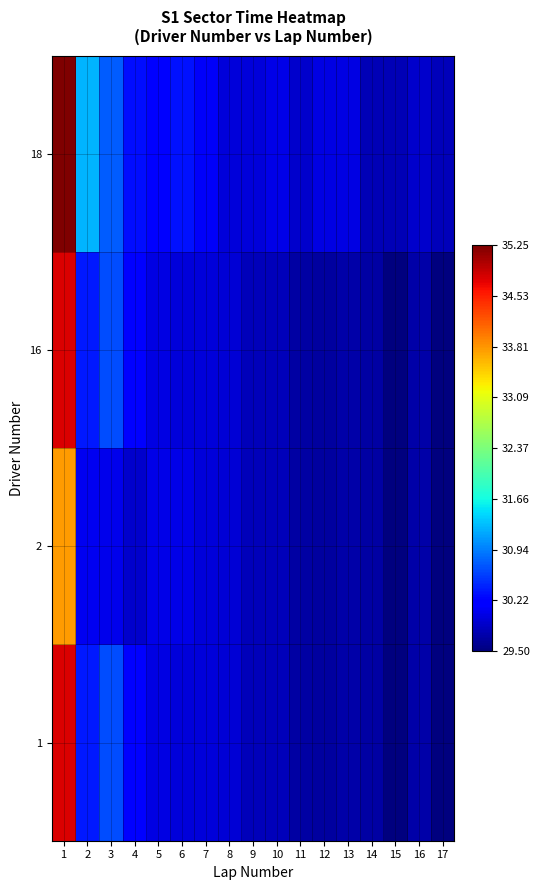

List the series in order of their peak value, highest first.

18, 1, 16, 2